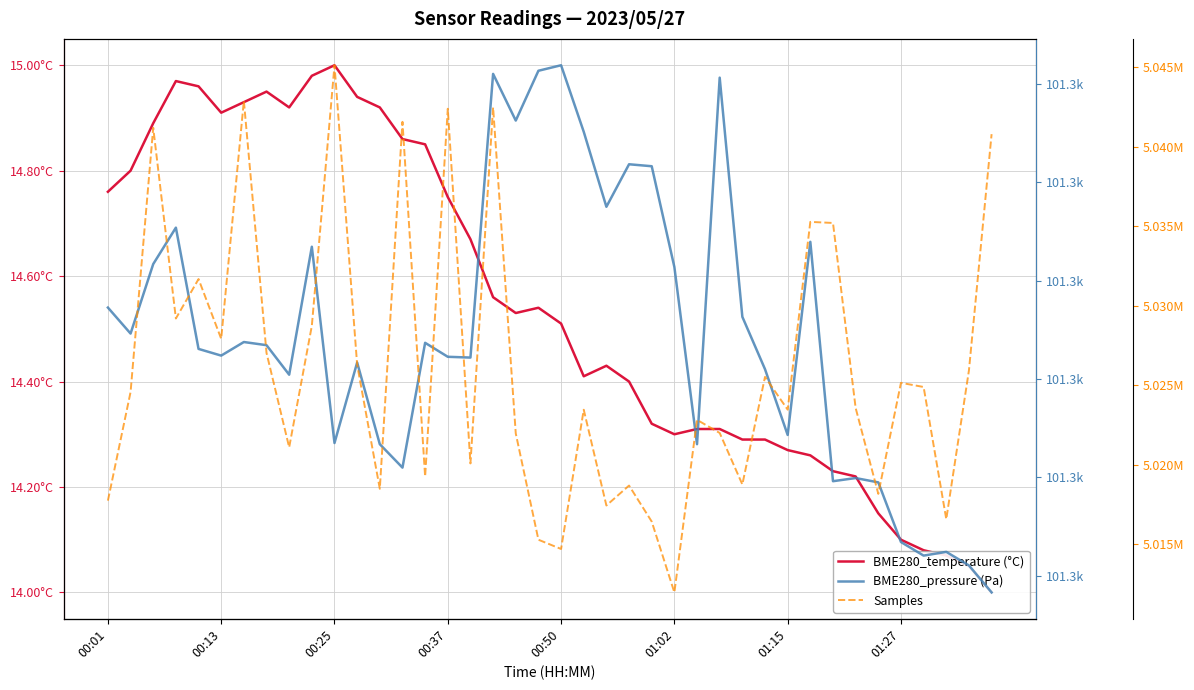

What is the sum of all BME280_temperature (°C) values?

581.7